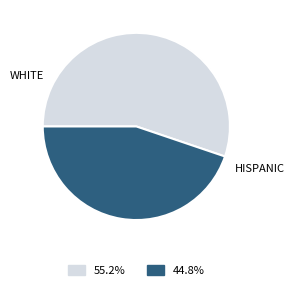

Does any single category account for the majority?

Yes